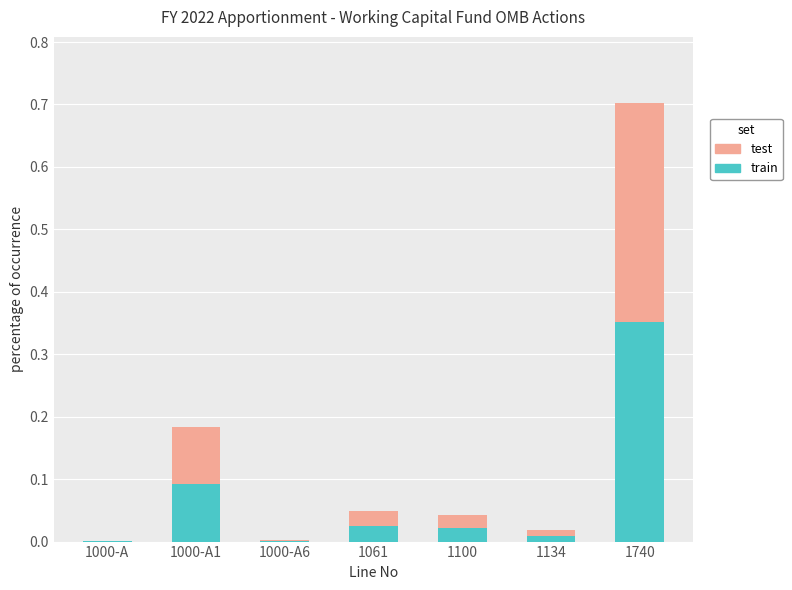

What is the sum of all train values?

0.5